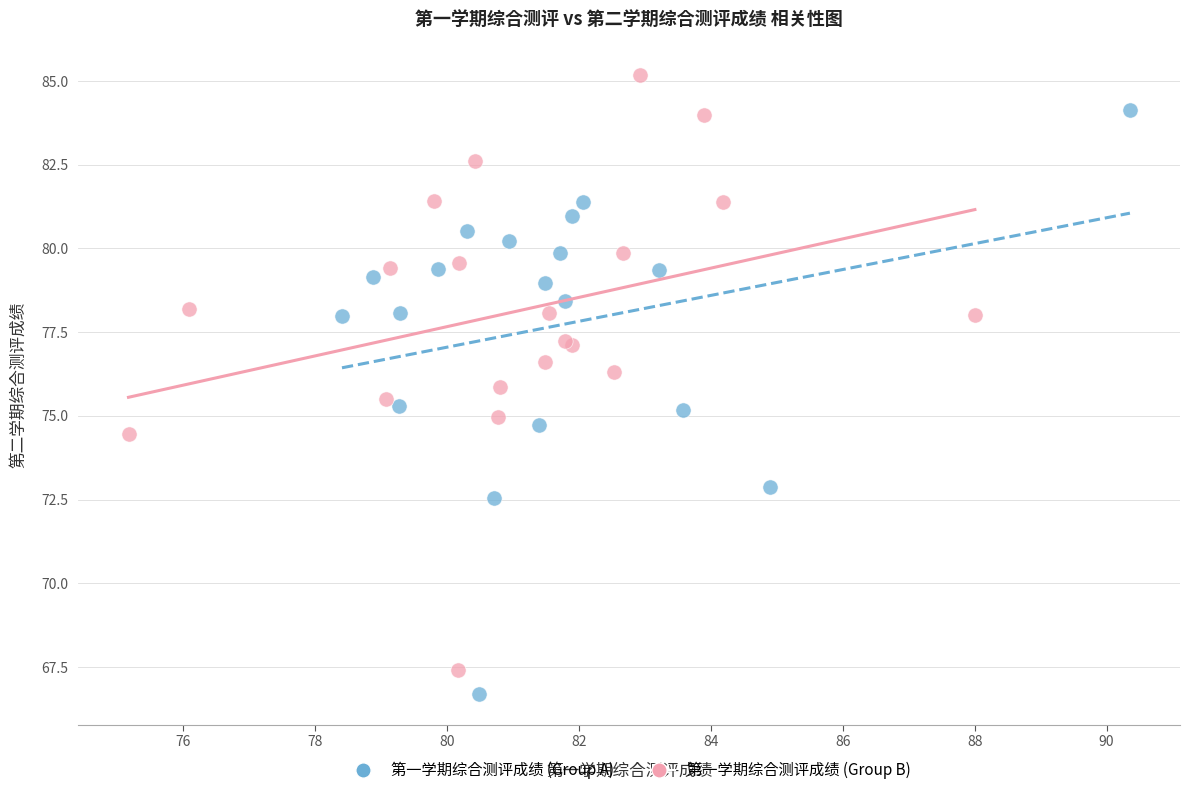

What are all the series names shown in the legend?

第一学期综合测评成绩 (Group A), 第一学期综合测评成绩 (Group B)